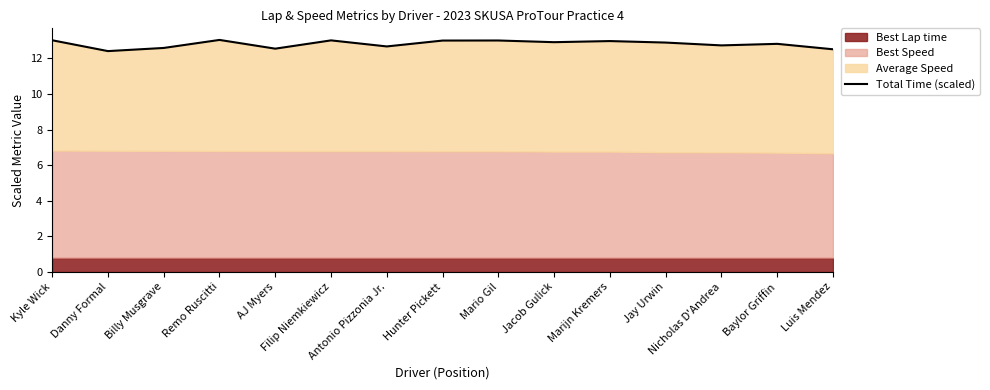

Reading left to right, transcribe all the data shown in this chart.

Kyle Wick=13.0	Danny Formal=12.4	Billy Musgrave=12.6	Remo Ruscitti=13.0	AJ Myers=12.5	Filip Niemkiewicz=13.0	Antonio Pizzonia Jr.=12.7	Hunter Pickett=13.0	Mario Gil=13.0	Jacob Gulick=12.9	Marijn Kremers=13.0	Jay Urwin=12.9	Nicholas D'Andrea=12.7	Baylor Griffin=12.8	Luis Mendez=12.5